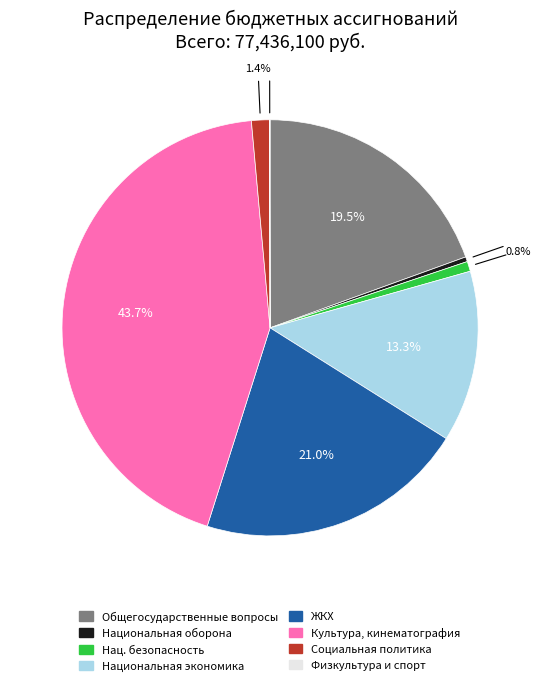

Is there a majority slice in this chart?

No